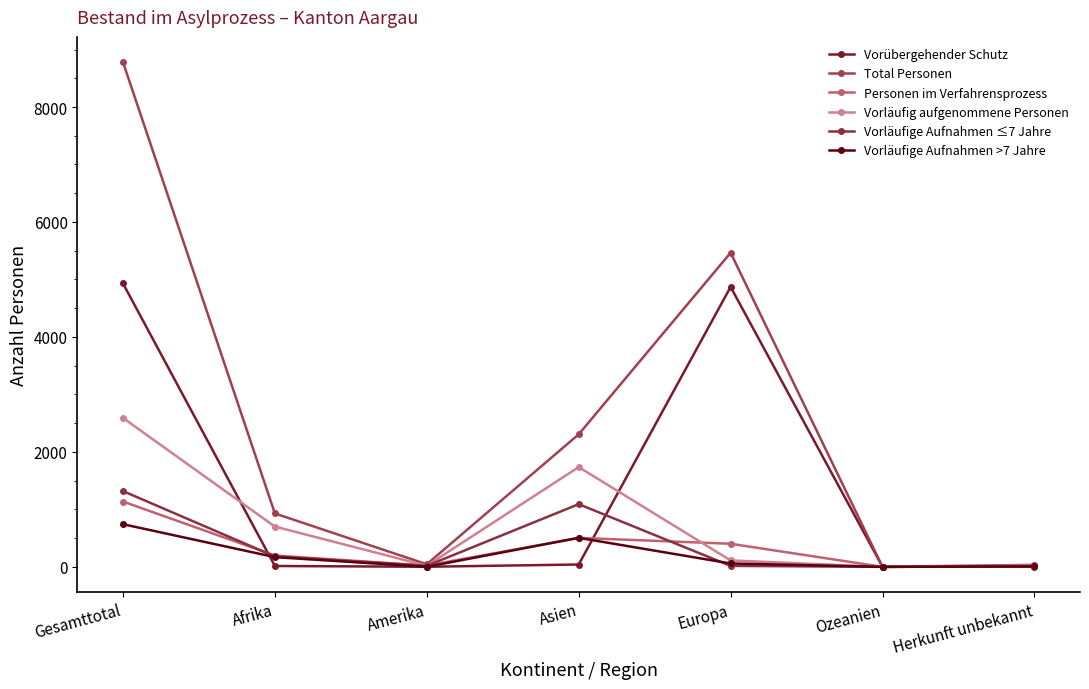

How many distinct data groups are displayed?

6